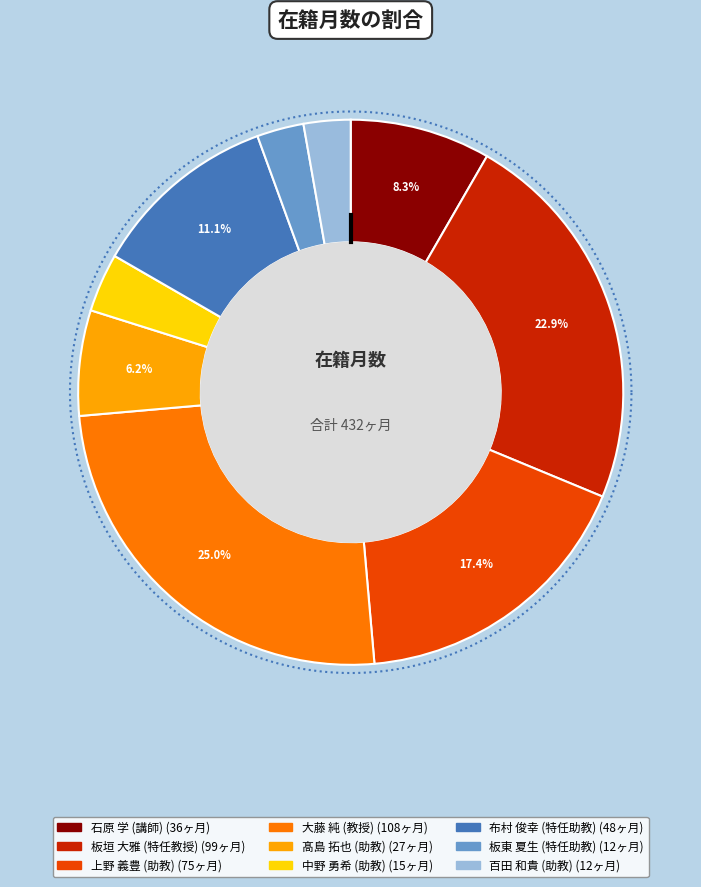

What percentage is the 石原 学
(講師) slice, to the nearest percent?

8%